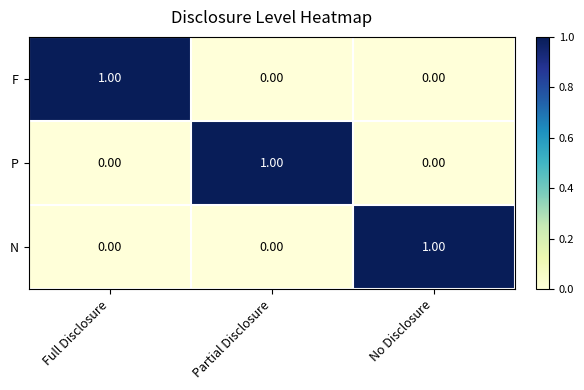

Which category has the highest value in the F series?

Full Disclosure